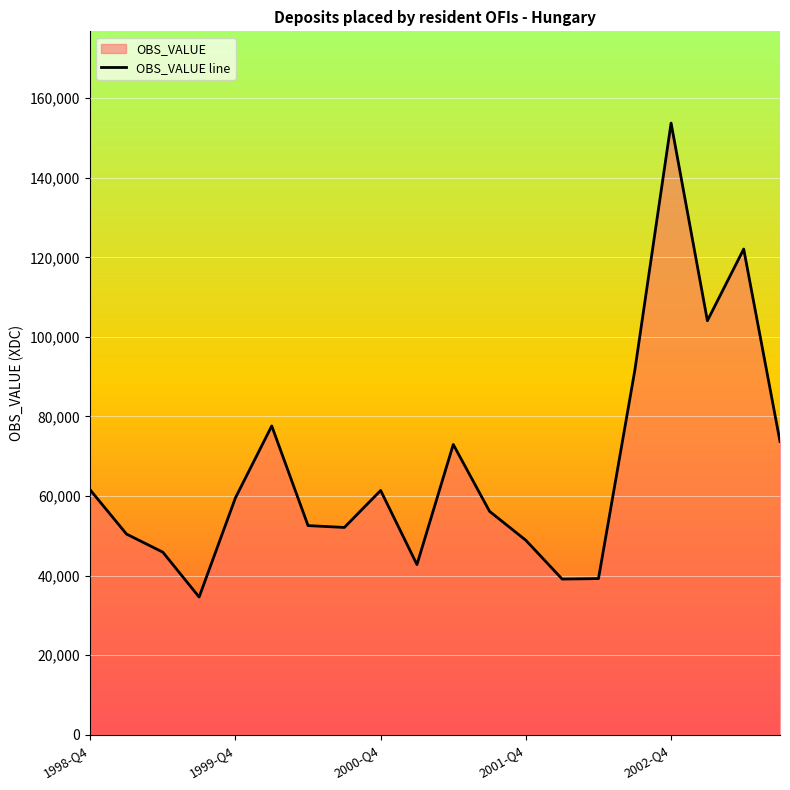

What is the average value?

67004